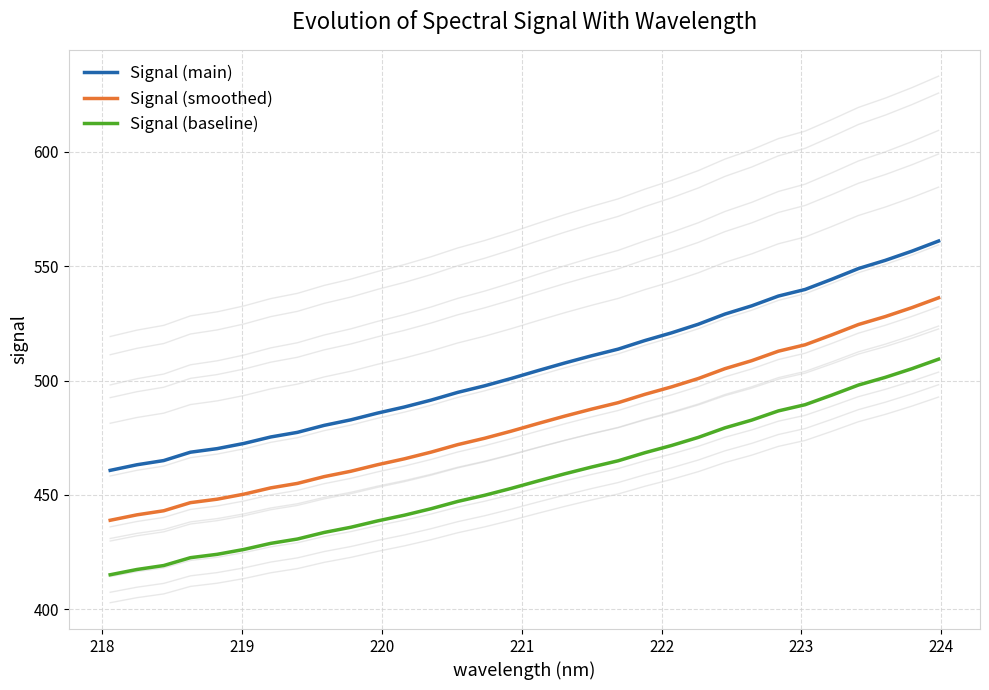

Does the chart display data point markers on the line(s)?

No